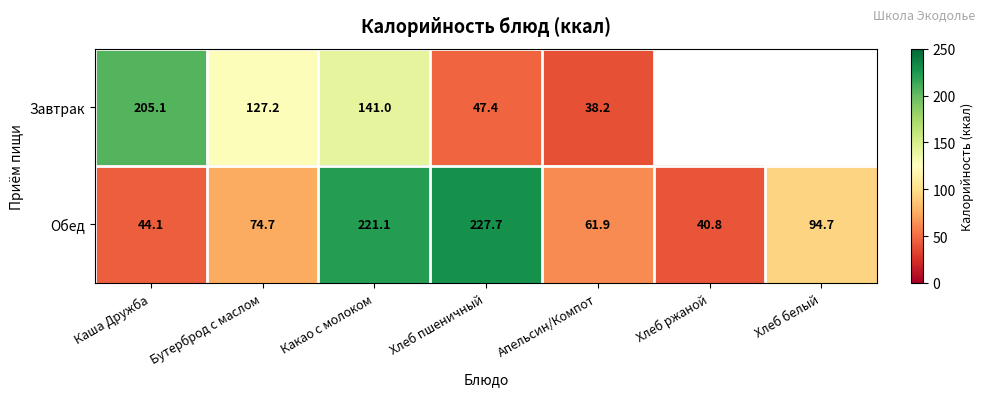

What is the total value across all series at Каша Дружба?

249.2